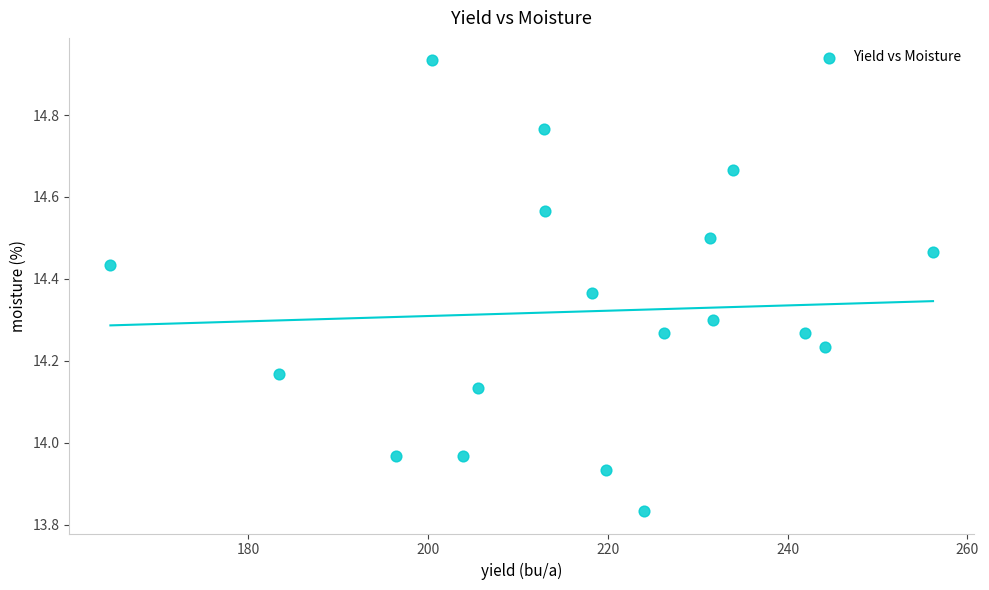

What is the range of X values (max minus min)?

91.5